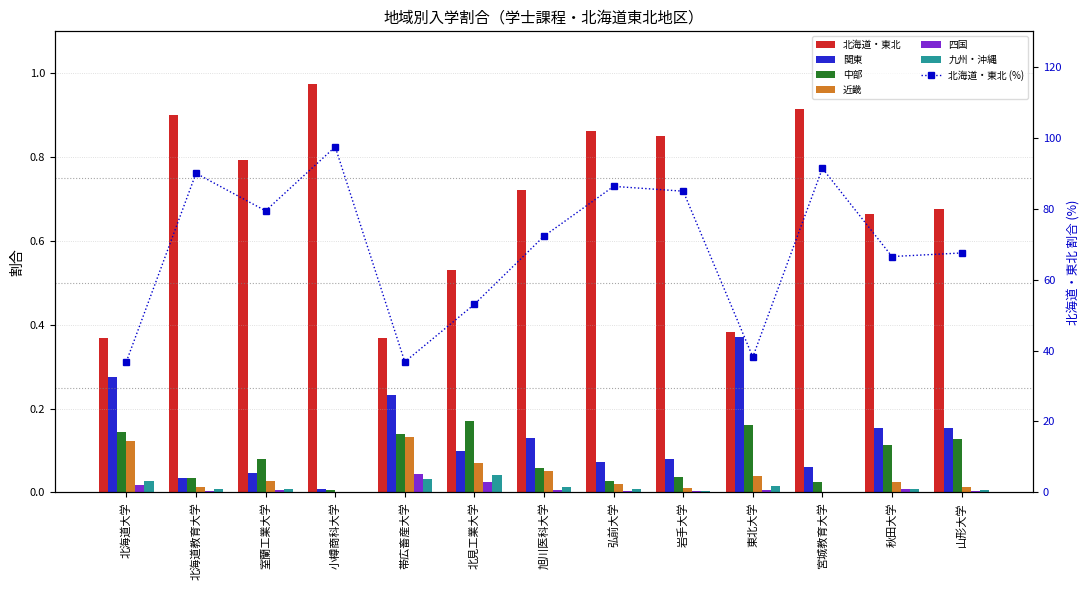

What is the difference between the second highest and minimum values in the 北海道・東北 series?

0.5